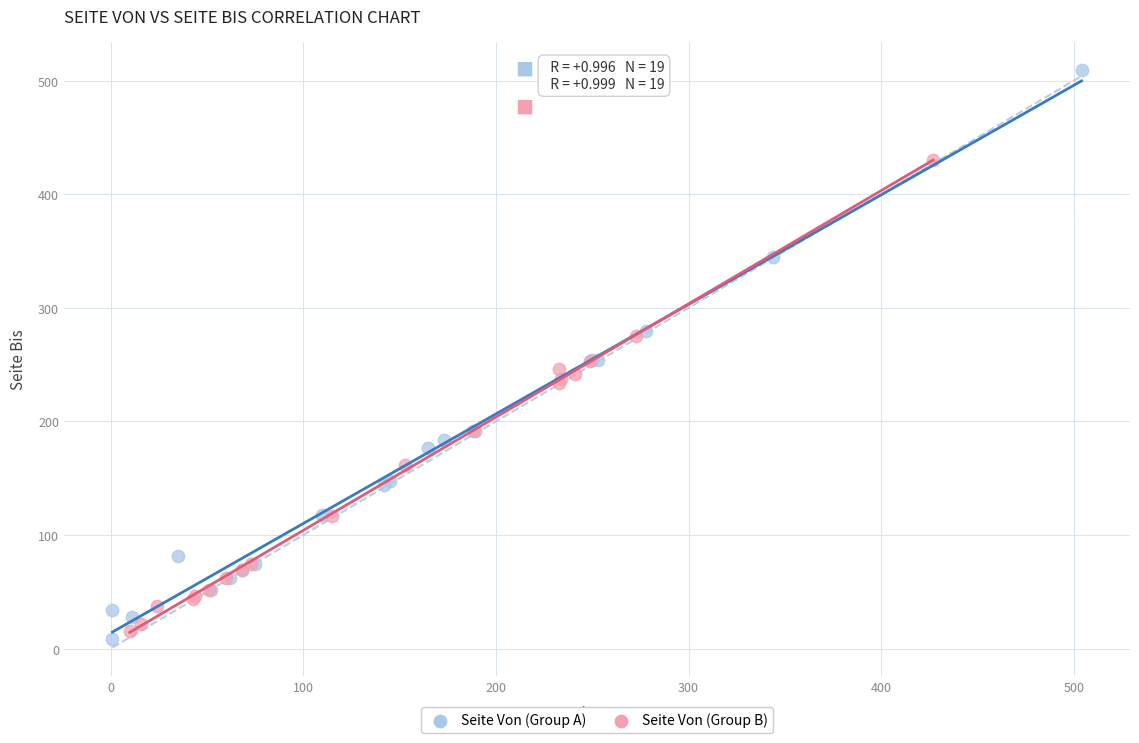

What are all the series names shown in the legend?

Seite Von (Group A), Seite Von (Group B)